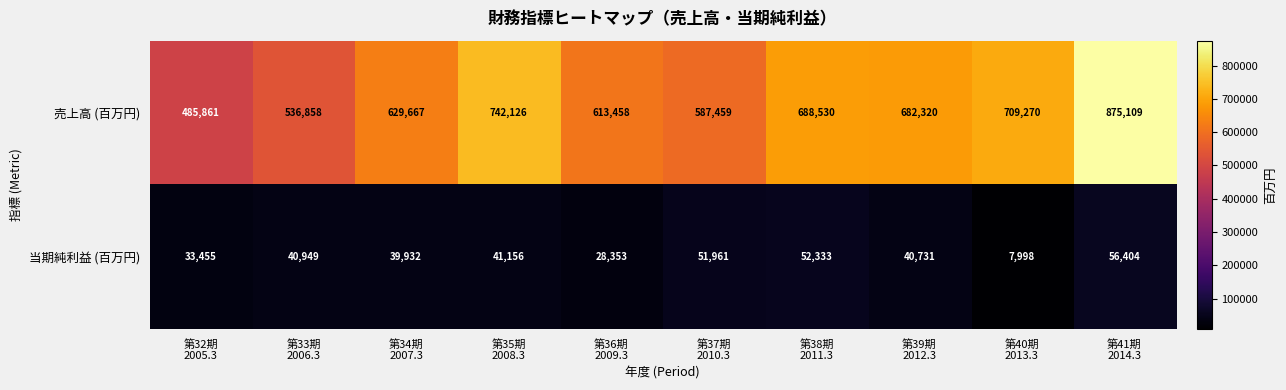

Reading right to left, what are all the values shown in this chart?

売上高 (百万円): 875109	709270	682320	688530	587459	613458	742126	629667	536858	485861
当期純利益 (百万円): 56404	7998	40731	52333	51961	28353	41156	39932	40949	33455